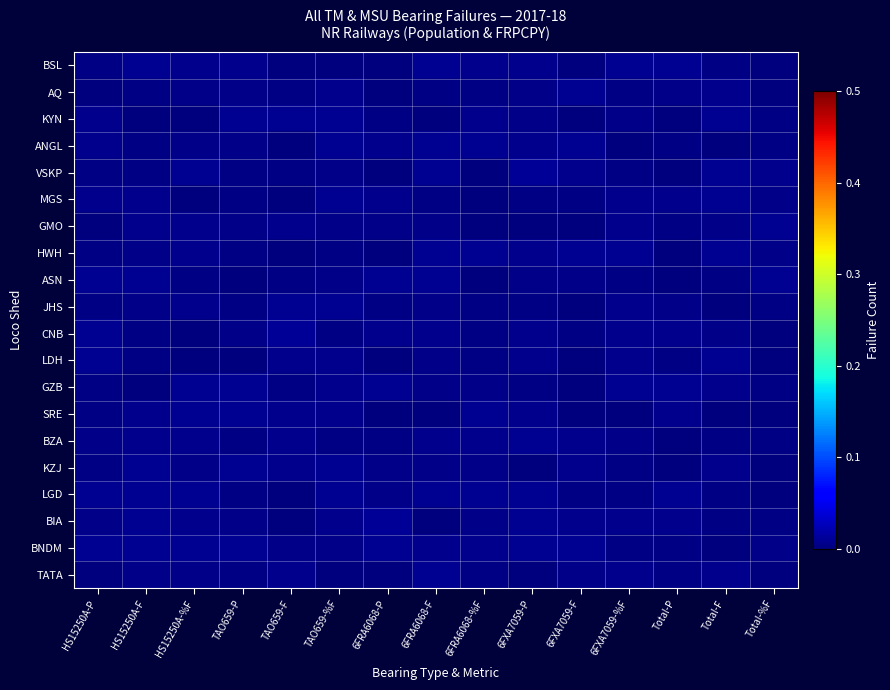

Reading left to right, what are all the values shown in this chart?

BSL: HS15250A-P=0.0	HS15250A-F=0.0	HS15250A-%F=0.0	TAO659-P=0.0	TAO659-F=0.0	TAO659-%F=0.0	6FRA6068-P=0.0	6FRA6068-F=0.0	6FRA6068-%F=0.0	6FXA7059-P=0.0	6FXA7059-F=0.0	6FXA7059-%F=0.0	Total-P=0.0	Total-F=0.0	Total-%F=0.0
AQ: HS15250A-P=0.0	HS15250A-F=0.0	HS15250A-%F=0.0	TAO659-P=0.0	TAO659-F=0.0	TAO659-%F=0.0	6FRA6068-P=0.0	6FRA6068-F=0.0	6FRA6068-%F=0.0	6FXA7059-P=0.0	6FXA7059-F=0.0	6FXA7059-%F=0.0	Total-P=0.0	Total-F=0.0	Total-%F=0.0
KYN: HS15250A-P=0.0	HS15250A-F=0.0	HS15250A-%F=0.0	TAO659-P=0.0	TAO659-F=0.0	TAO659-%F=0.0	6FRA6068-P=0.0	6FRA6068-F=0.0	6FRA6068-%F=0.0	6FXA7059-P=0.0	6FXA7059-F=0.0	6FXA7059-%F=0.0	Total-P=0.0	Total-F=0.0	Total-%F=0.0
ANGL: HS15250A-P=0.0	HS15250A-F=0.0	HS15250A-%F=0.0	TAO659-P=0.0	TAO659-F=0.0	TAO659-%F=0.0	6FRA6068-P=0.0	6FRA6068-F=0.0	6FRA6068-%F=0.0	6FXA7059-P=0.0	6FXA7059-F=0.0	6FXA7059-%F=0.0	Total-P=0.0	Total-F=0.0	Total-%F=0.0
VSKP: HS15250A-P=0.0	HS15250A-F=0.0	HS15250A-%F=0.0	TAO659-P=0.0	TAO659-F=0.0	TAO659-%F=0.0	6FRA6068-P=0.0	6FRA6068-F=0.0	6FRA6068-%F=0.0	6FXA7059-P=0.0	6FXA7059-F=0.0	6FXA7059-%F=0.0	Total-P=0.0	Total-F=0.0	Total-%F=0.0
MGS: HS15250A-P=0.0	HS15250A-F=0.0	HS15250A-%F=0.0	TAO659-P=0.0	TAO659-F=0.0	TAO659-%F=0.0	6FRA6068-P=0.0	6FRA6068-F=0.0	6FRA6068-%F=0.0	6FXA7059-P=0.0	6FXA7059-F=0.0	6FXA7059-%F=0.0	Total-P=0.0	Total-F=0.0	Total-%F=0.0
GMO: HS15250A-P=0.0	HS15250A-F=0.0	HS15250A-%F=0.0	TAO659-P=0.0	TAO659-F=0.0	TAO659-%F=0.0	6FRA6068-P=0.0	6FRA6068-F=0.0	6FRA6068-%F=0.0	6FXA7059-P=0.0	6FXA7059-F=0.0	6FXA7059-%F=0.0	Total-P=0.0	Total-F=0.0	Total-%F=0.0
HWH: HS15250A-P=0.0	HS15250A-F=0.0	HS15250A-%F=0.0	TAO659-P=0.0	TAO659-F=0.0	TAO659-%F=0.0	6FRA6068-P=0.0	6FRA6068-F=0.0	6FRA6068-%F=0.0	6FXA7059-P=0.0	6FXA7059-F=0.0	6FXA7059-%F=0.0	Total-P=0.0	Total-F=0.0	Total-%F=0.0
ASN: HS15250A-P=0.0	HS15250A-F=0.0	HS15250A-%F=0.0	TAO659-P=0.0	TAO659-F=0.0	TAO659-%F=0.0	6FRA6068-P=0.0	6FRA6068-F=0.0	6FRA6068-%F=0.0	6FXA7059-P=0.0	6FXA7059-F=0.0	6FXA7059-%F=0.0	Total-P=0.0	Total-F=0.0	Total-%F=0.0
JHS: HS15250A-P=0.0	HS15250A-F=0.0	HS15250A-%F=0.0	TAO659-P=0.0	TAO659-F=0.0	TAO659-%F=0.0	6FRA6068-P=0.0	6FRA6068-F=0.0	6FRA6068-%F=0.0	6FXA7059-P=0.0	6FXA7059-F=0.0	6FXA7059-%F=0.0	Total-P=0.0	Total-F=0.0	Total-%F=0.0
CNB: HS15250A-P=0.0	HS15250A-F=0.0	HS15250A-%F=0.0	TAO659-P=0.0	TAO659-F=0.0	TAO659-%F=0.0	6FRA6068-P=0.0	6FRA6068-F=0.0	6FRA6068-%F=0.0	6FXA7059-P=0.0	6FXA7059-F=0.0	6FXA7059-%F=0.0	Total-P=0.0	Total-F=0.0	Total-%F=0.0
LDH: HS15250A-P=0.0	HS15250A-F=0.0	HS15250A-%F=0.0	TAO659-P=0.0	TAO659-F=0.0	TAO659-%F=0.0	6FRA6068-P=0.0	6FRA6068-F=0.0	6FRA6068-%F=0.0	6FXA7059-P=0.0	6FXA7059-F=0.0	6FXA7059-%F=0.0	Total-P=0.0	Total-F=0.0	Total-%F=0.0
GZB: HS15250A-P=0.0	HS15250A-F=0.0	HS15250A-%F=0.0	TAO659-P=0.0	TAO659-F=0.0	TAO659-%F=0.0	6FRA6068-P=0.0	6FRA6068-F=0.0	6FRA6068-%F=0.0	6FXA7059-P=0.0	6FXA7059-F=0.0	6FXA7059-%F=0.0	Total-P=0.0	Total-F=0.0	Total-%F=0.0
SRE: HS15250A-P=0.0	HS15250A-F=0.0	HS15250A-%F=0.0	TAO659-P=0.0	TAO659-F=0.0	TAO659-%F=0.0	6FRA6068-P=0.0	6FRA6068-F=0.0	6FRA6068-%F=0.0	6FXA7059-P=0.0	6FXA7059-F=0.0	6FXA7059-%F=0.0	Total-P=0.0	Total-F=0.0	Total-%F=0.0
BZA: HS15250A-P=0.0	HS15250A-F=0.0	HS15250A-%F=0.0	TAO659-P=0.0	TAO659-F=0.0	TAO659-%F=0.0	6FRA6068-P=0.0	6FRA6068-F=0.0	6FRA6068-%F=0.0	6FXA7059-P=0.0	6FXA7059-F=0.0	6FXA7059-%F=0.0	Total-P=0.0	Total-F=0.0	Total-%F=0.0
KZJ: HS15250A-P=0.0	HS15250A-F=0.0	HS15250A-%F=0.0	TAO659-P=0.0	TAO659-F=0.0	TAO659-%F=0.0	6FRA6068-P=0.0	6FRA6068-F=0.0	6FRA6068-%F=0.0	6FXA7059-P=0.0	6FXA7059-F=0.0	6FXA7059-%F=0.0	Total-P=0.0	Total-F=0.0	Total-%F=0.0
LGD: HS15250A-P=0.0	HS15250A-F=0.0	HS15250A-%F=0.0	TAO659-P=0.0	TAO659-F=0.0	TAO659-%F=0.0	6FRA6068-P=0.0	6FRA6068-F=0.0	6FRA6068-%F=0.0	6FXA7059-P=0.0	6FXA7059-F=0.0	6FXA7059-%F=0.0	Total-P=0.0	Total-F=0.0	Total-%F=0.0
BIA: HS15250A-P=0.0	HS15250A-F=0.0	HS15250A-%F=0.0	TAO659-P=0.0	TAO659-F=0.0	TAO659-%F=0.0	6FRA6068-P=0.0	6FRA6068-F=0.0	6FRA6068-%F=0.0	6FXA7059-P=0.0	6FXA7059-F=0.0	6FXA7059-%F=0.0	Total-P=0.0	Total-F=0.0	Total-%F=0.0
BNDM: HS15250A-P=0.0	HS15250A-F=0.0	HS15250A-%F=0.0	TAO659-P=0.0	TAO659-F=0.0	TAO659-%F=0.0	6FRA6068-P=0.0	6FRA6068-F=0.0	6FRA6068-%F=0.0	6FXA7059-P=0.0	6FXA7059-F=0.0	6FXA7059-%F=0.0	Total-P=0.0	Total-F=0.0	Total-%F=0.0
TATA: HS15250A-P=0.0	HS15250A-F=0.0	HS15250A-%F=0.0	TAO659-P=0.0	TAO659-F=0.0	TAO659-%F=0.0	6FRA6068-P=0.0	6FRA6068-F=0.0	6FRA6068-%F=0.0	6FXA7059-P=0.0	6FXA7059-F=0.0	6FXA7059-%F=0.0	Total-P=0.0	Total-F=0.0	Total-%F=0.0